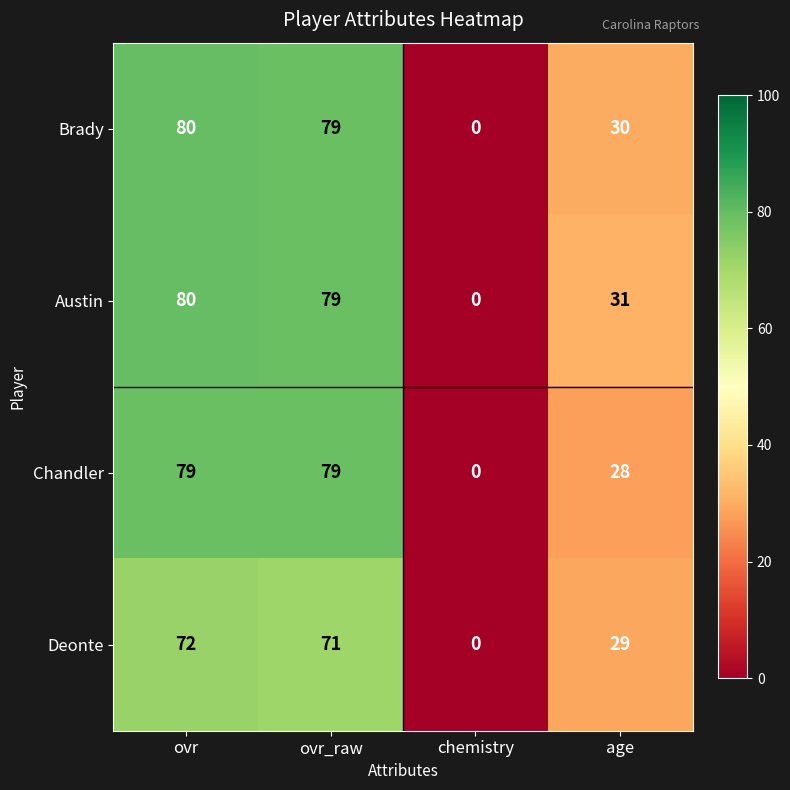

What is the average value of the Deonte series?

43